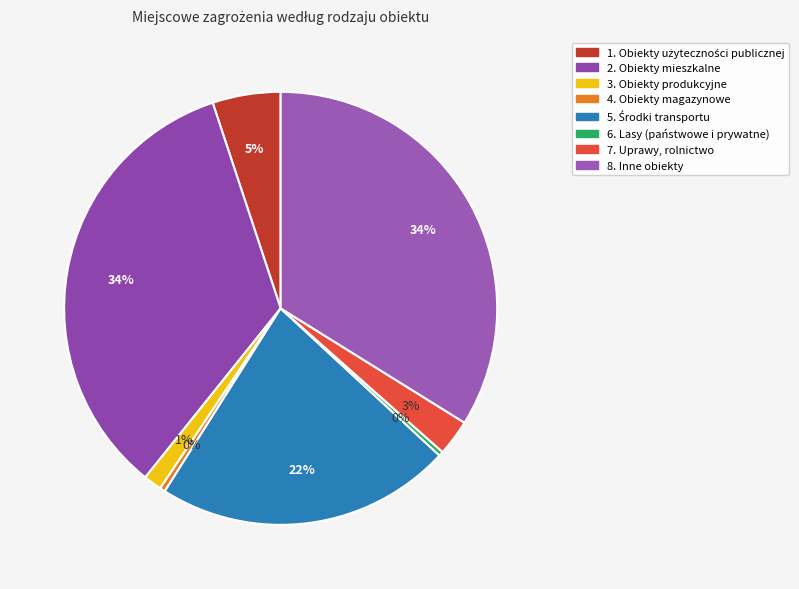

Does 2. Obiekty mieszkalne account for over 50% of the chart?

No